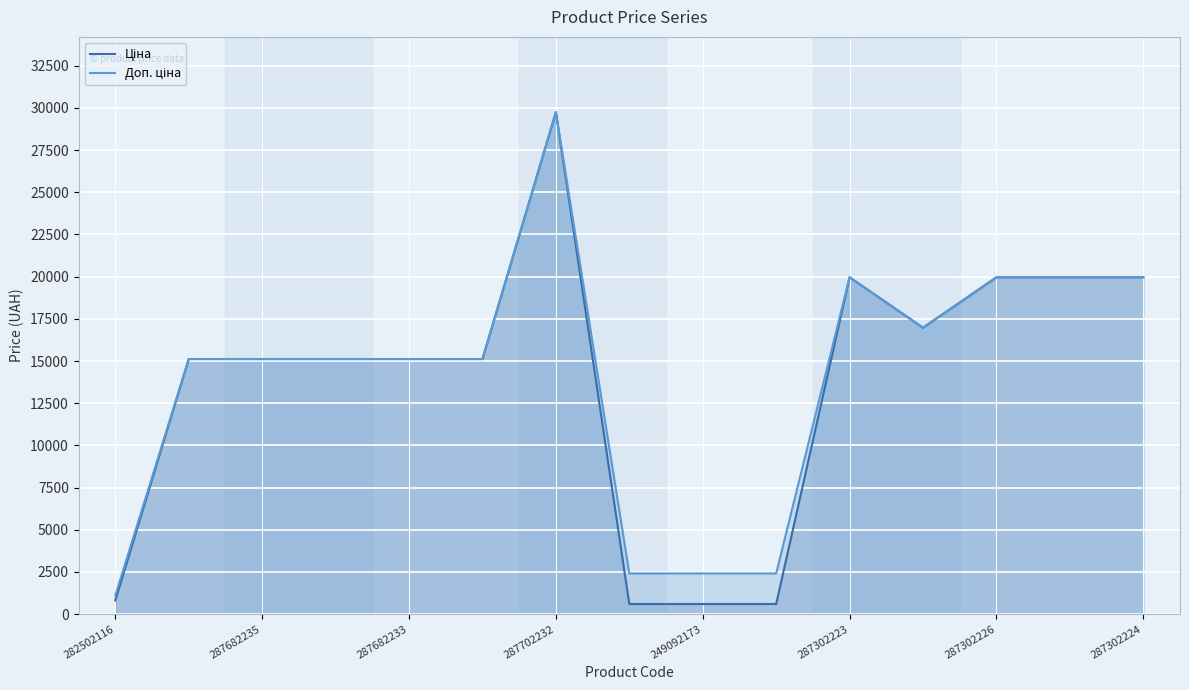

How many interior local valleys does the Доп. ціна series have?

1